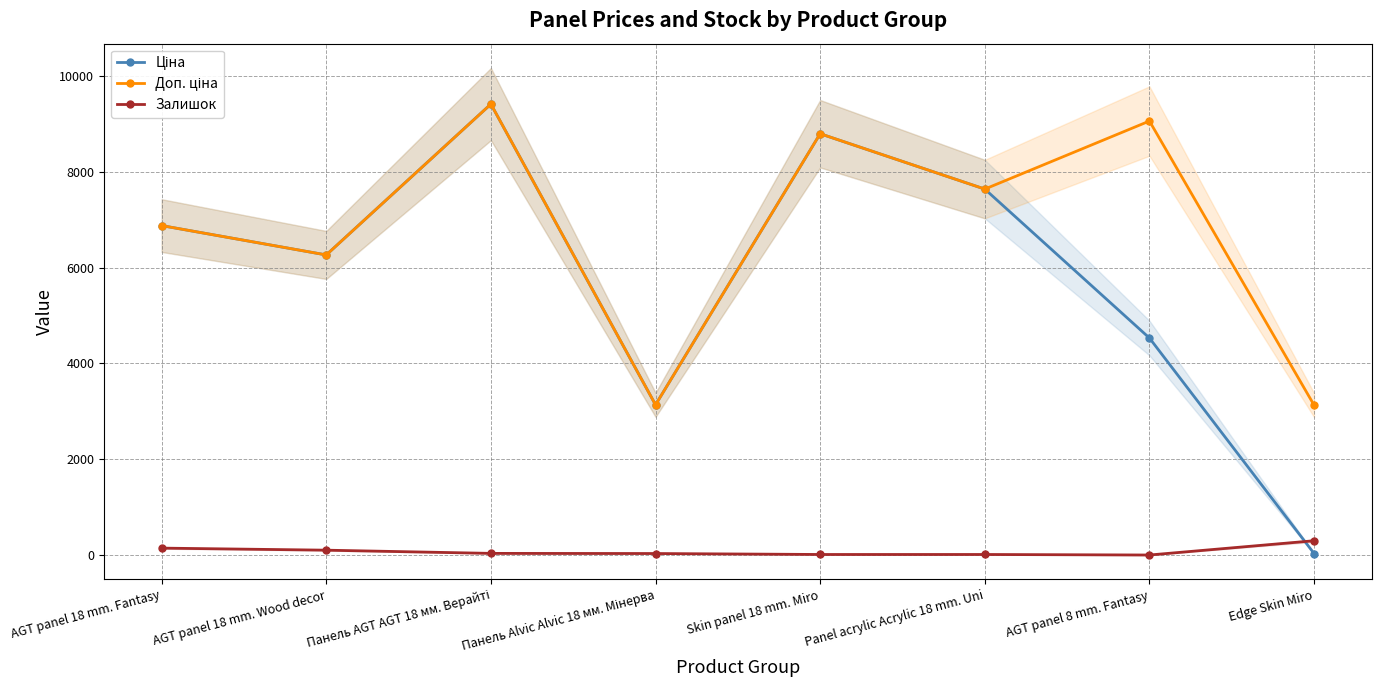

What position from the right is Edge Skin Miro?

1